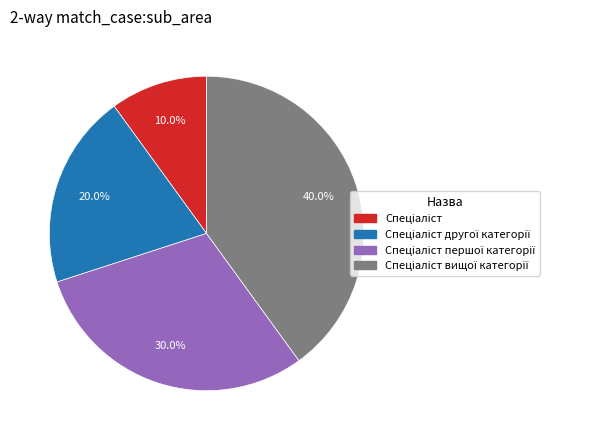

Is there a majority slice in this chart?

No